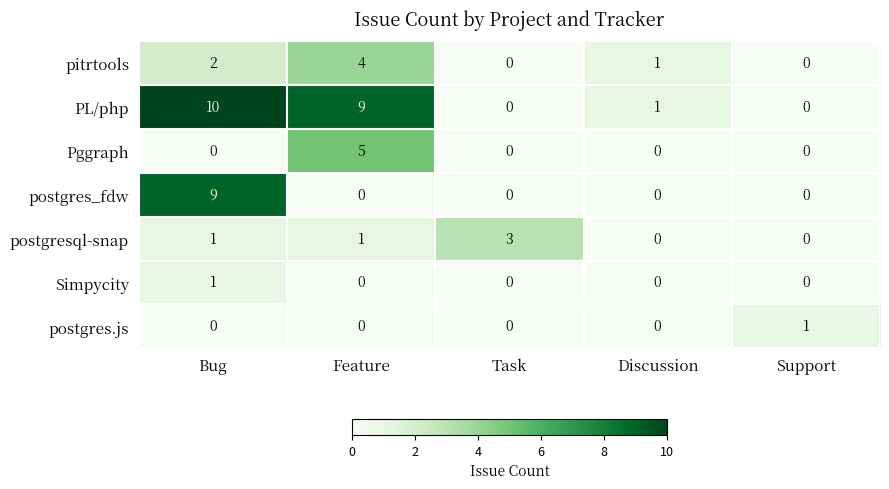

What is the sum of all pitrtools values?

7